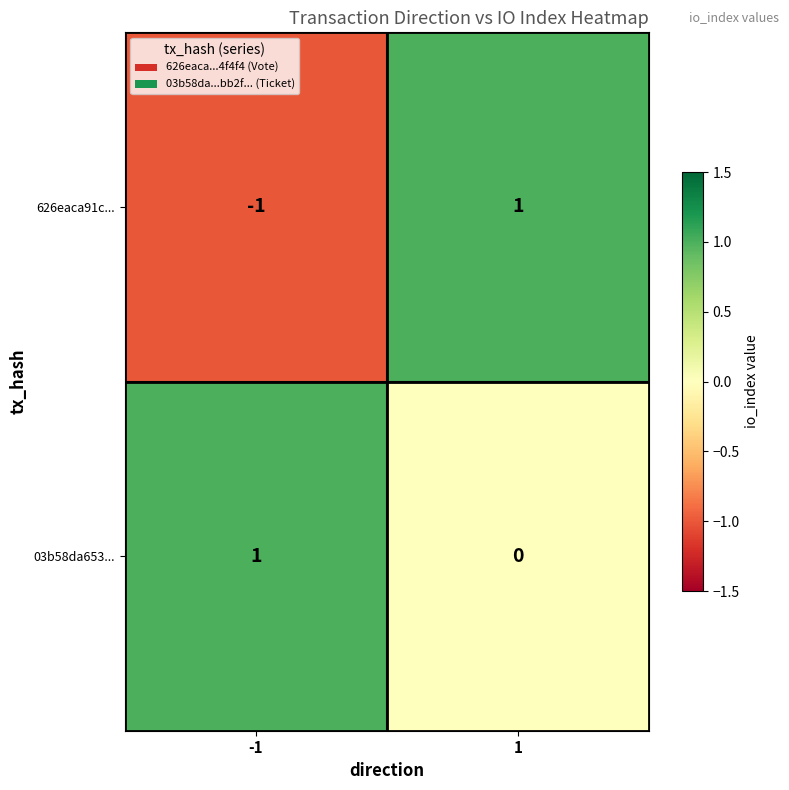

Which series has the largest range (max minus min)?

626eaca91c...